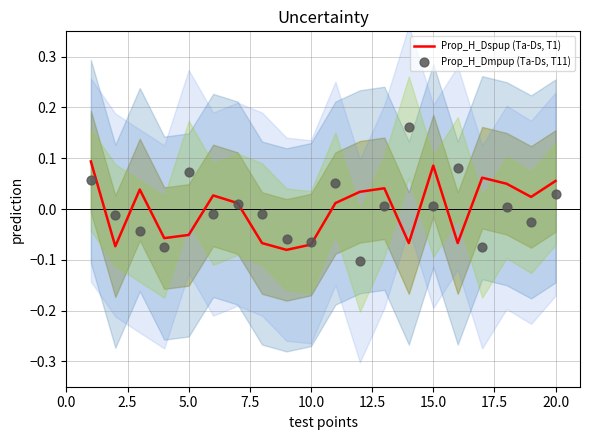

What are all the series names shown in the legend?

Prop_H_Dspup (Ta-Ds, T1), Prop_H_Dmpup (Ta-Ds, T11)